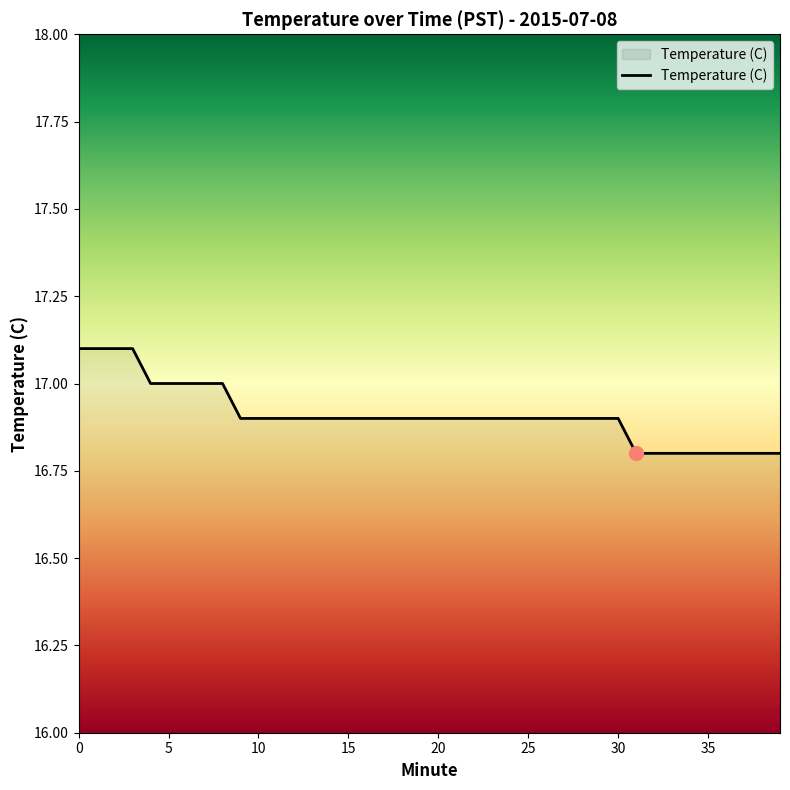

Count the values in the range 16 to 17.

36